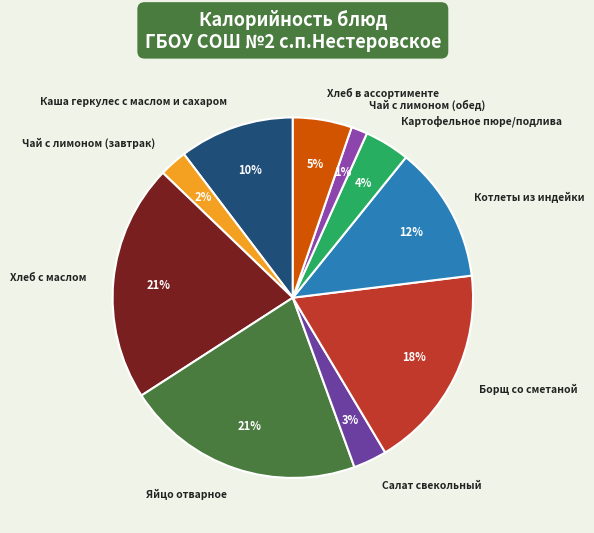

Is it true that Каша геркулес с маслом и сахаром is 10% of the pie?

True